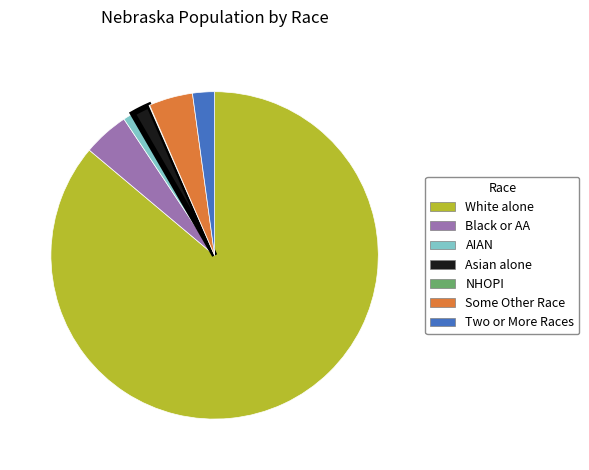

Is there any slice that represents more than half of the pie?

Yes